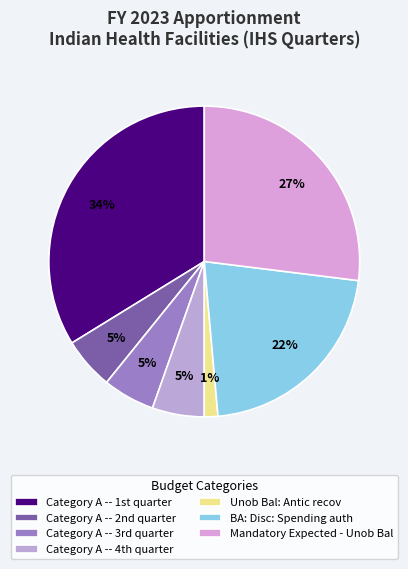

How many slices are in this pie chart?

7